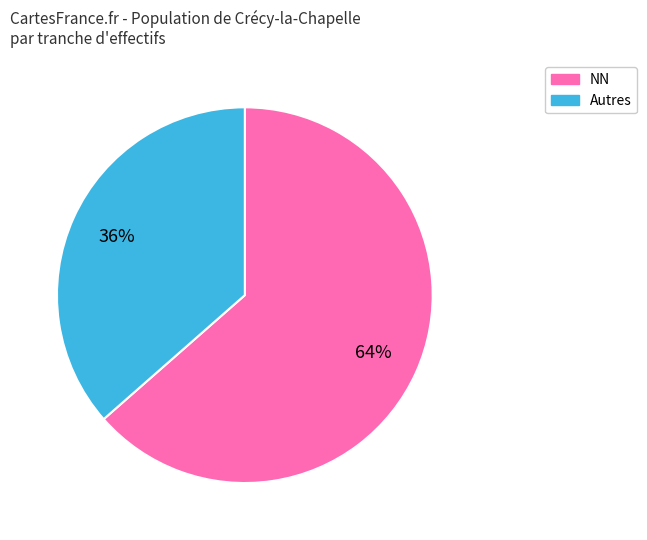

To the nearest percent, what is the average slice percentage?

50%